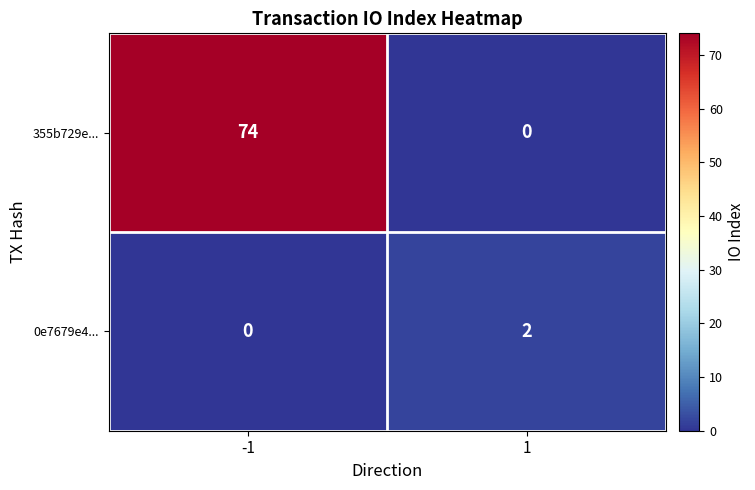

What is the difference between the 355b729e... values at -1 and 1?

74